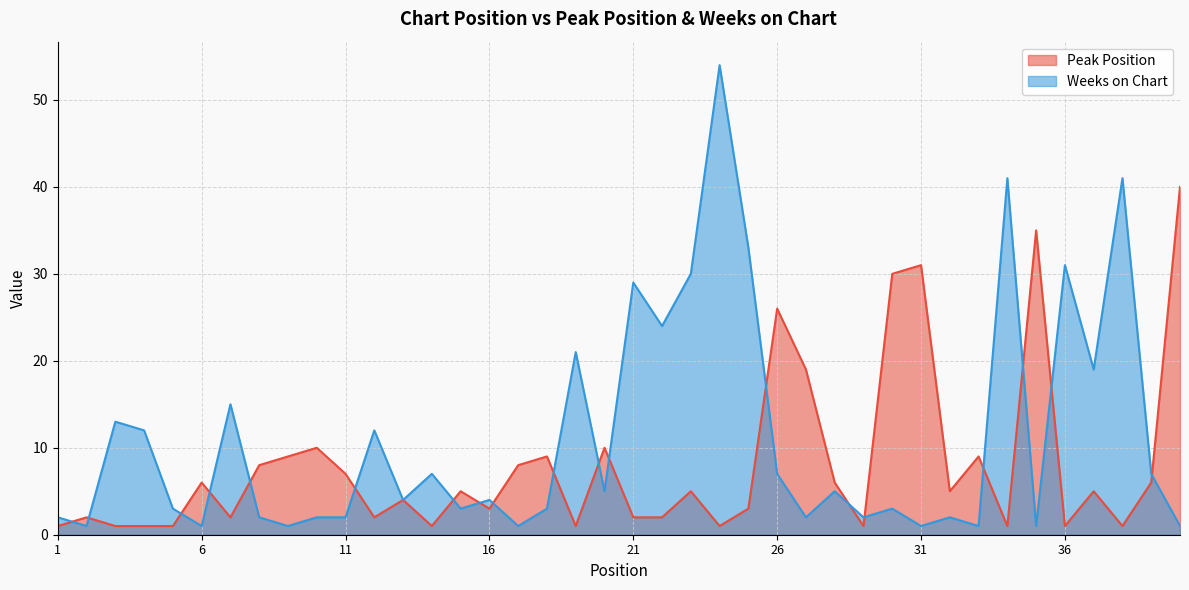

What is the value of the Peak Position point at the 18th from the left?

9